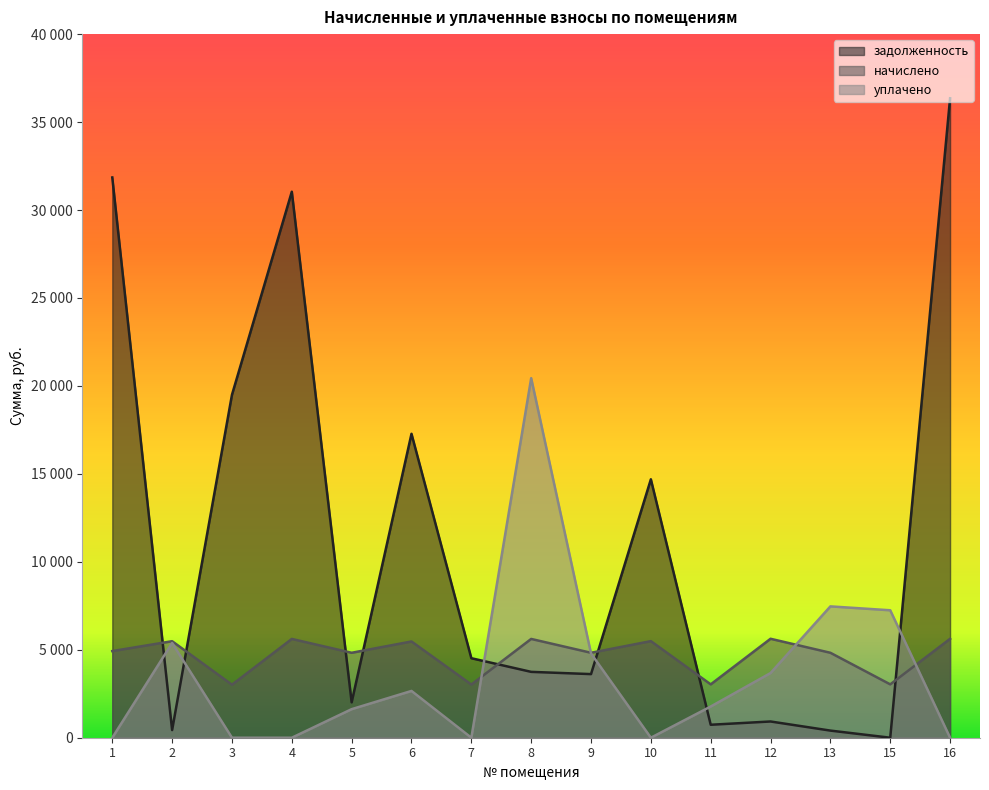

How many lines are shown in the chart?

3